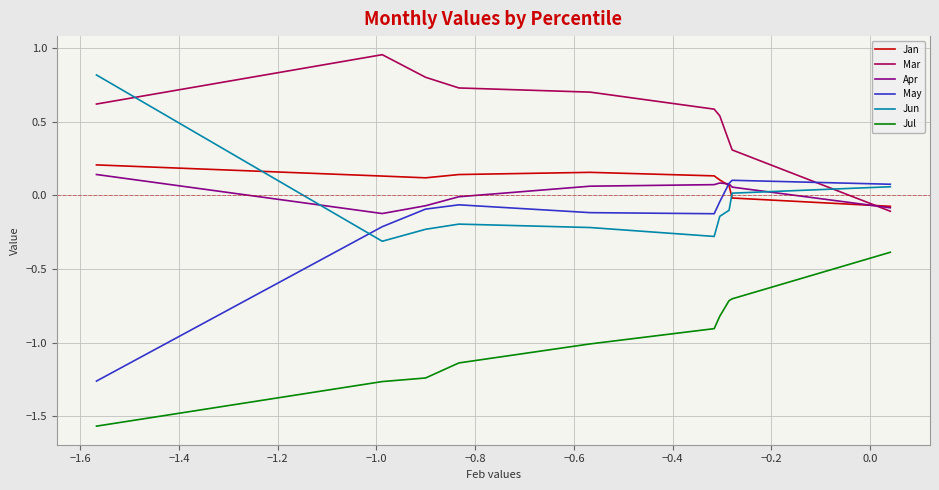

Which series has the widest spread of values?

May